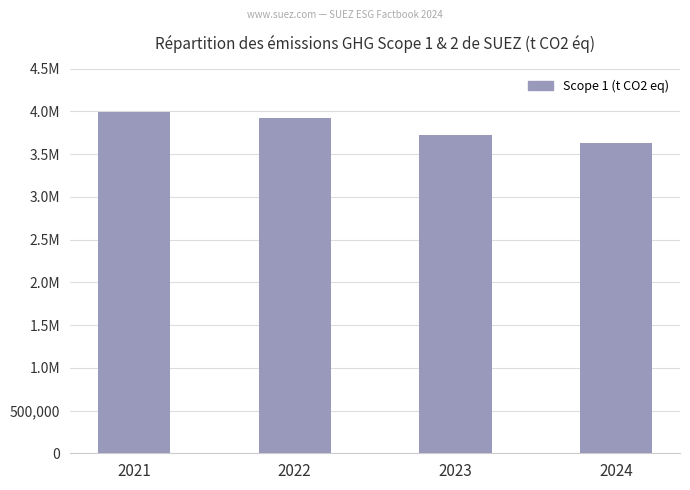

Reading left to right, extract all data points from this chart.

3989136	3924770	3720801	3625219